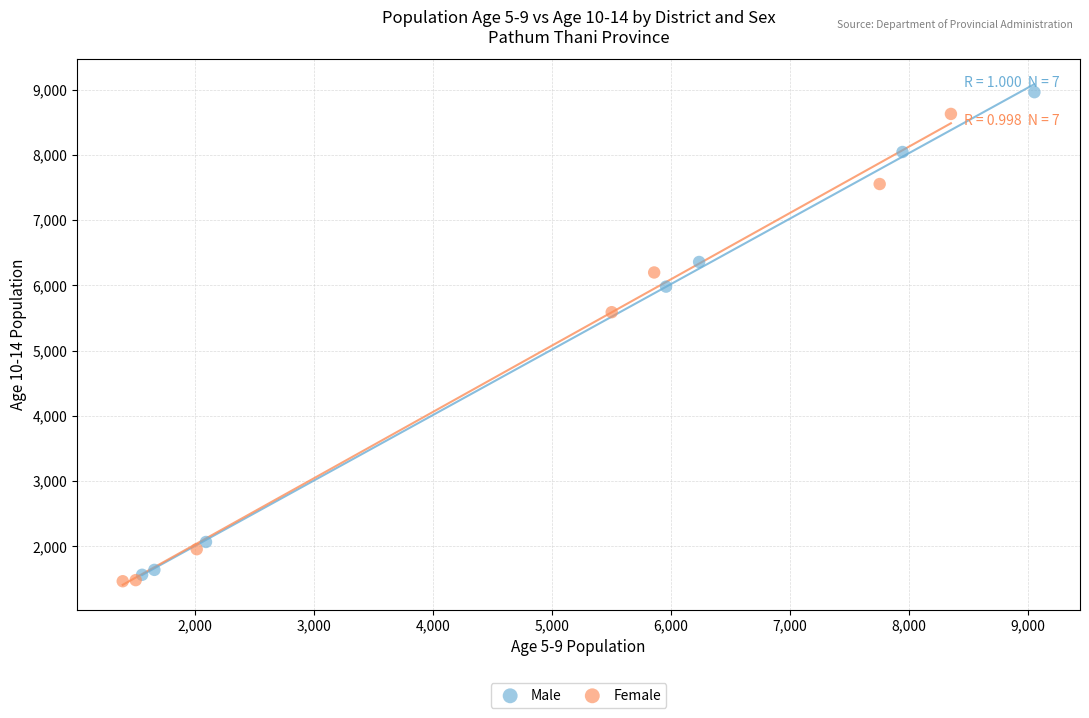

Which series reaches the minimum Y coordinate?

Female